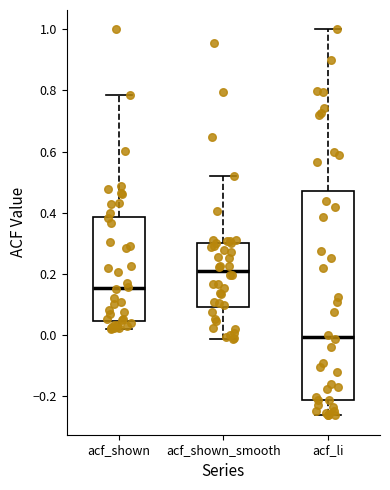

Which box's median line is the highest?

acf_shown_smooth